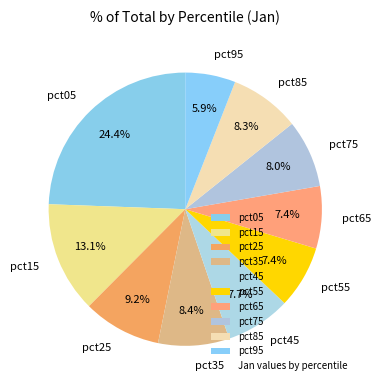

True or false: pct25 accounts for 1% of the total.

False